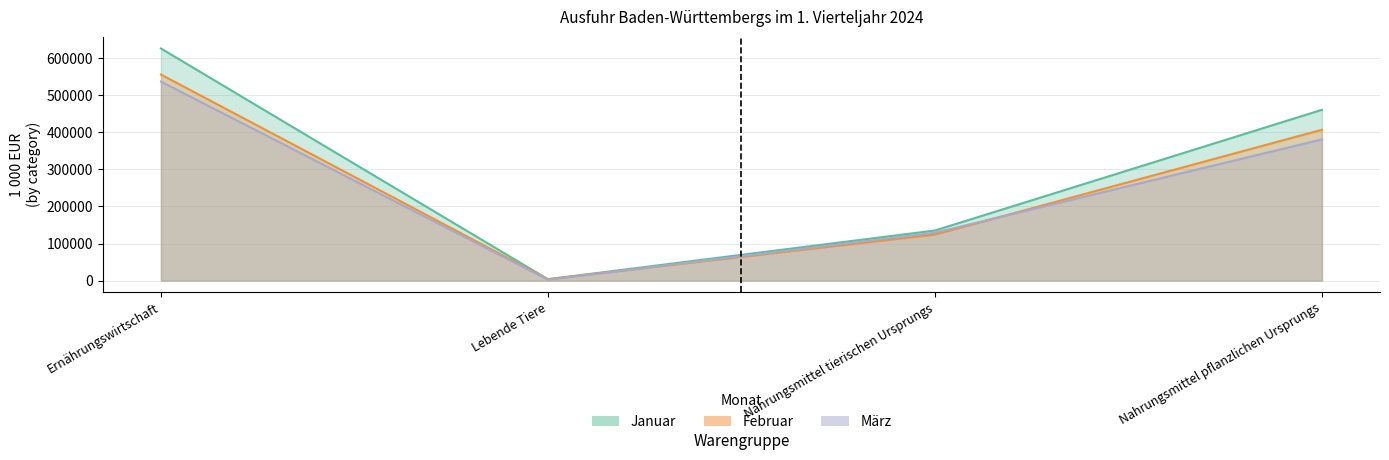

What position from the right is Nahrungsmittel pflanzlichen Ursprungs?

1